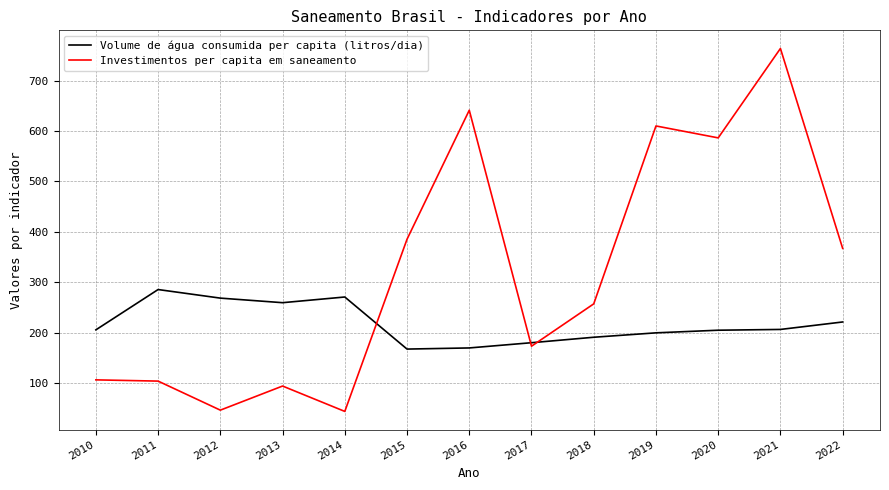

How many distinct data groups are displayed?

2